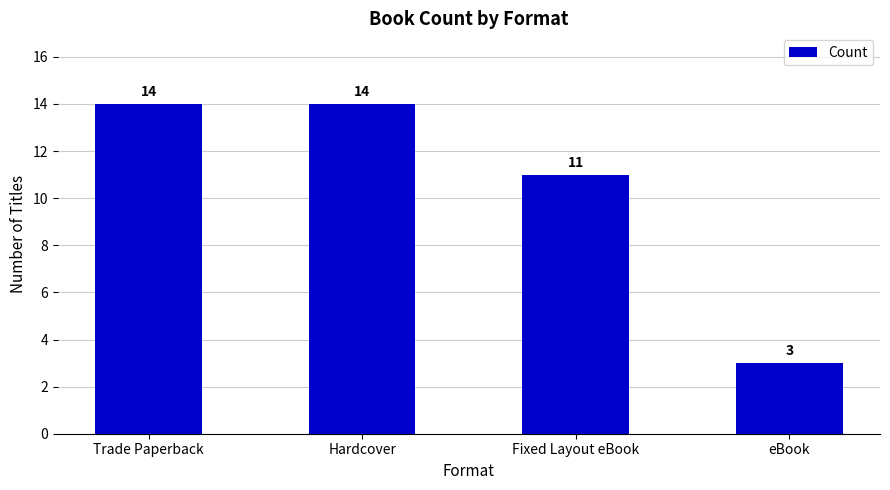

Reading left to right, list all the values displayed in this chart.

14	14	11	3